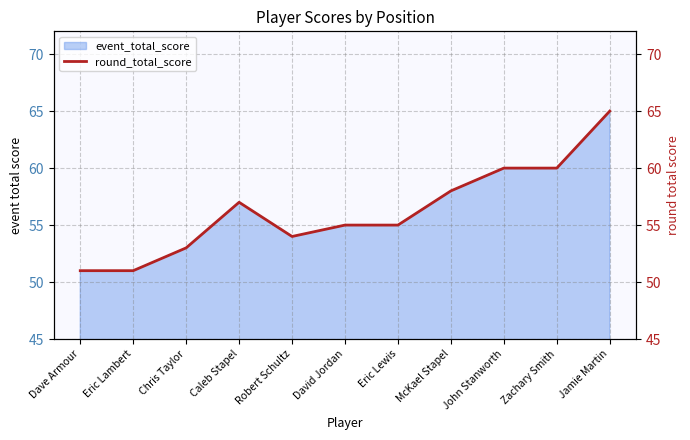

What is the difference between the second highest and second lowest values?

9